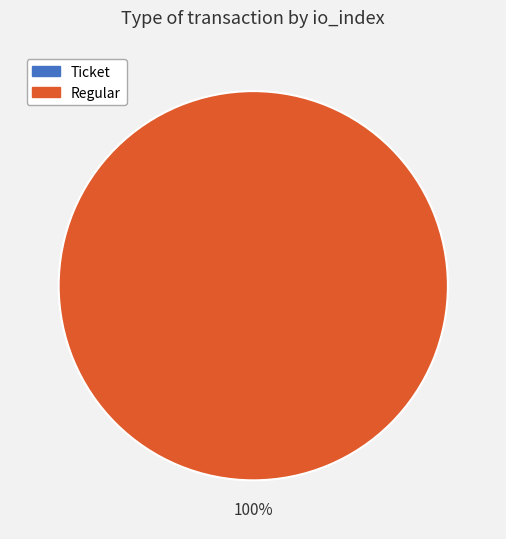

Is Regular (io_index=5) the majority of the pie?

Yes